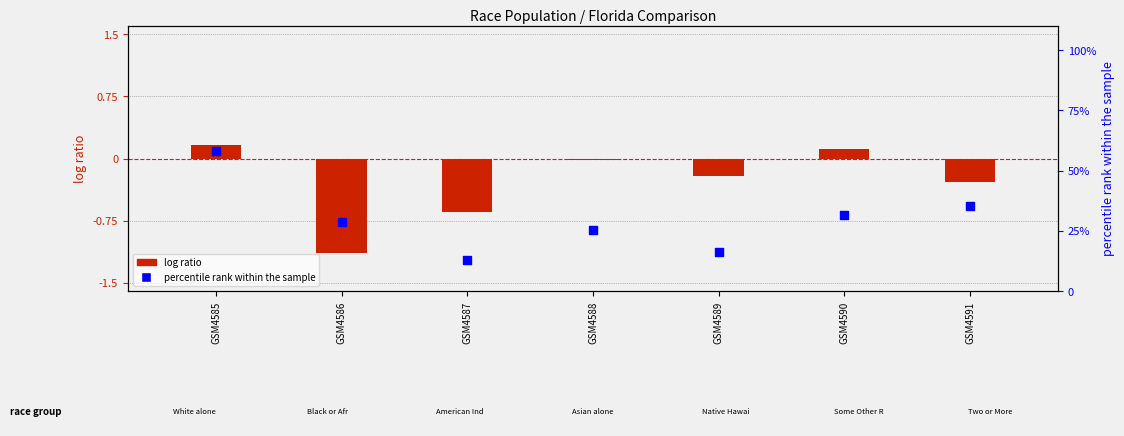

Is the value of log ratio at GSM4587 greater than the value of percentile rank within the sample at GSM4586?

No